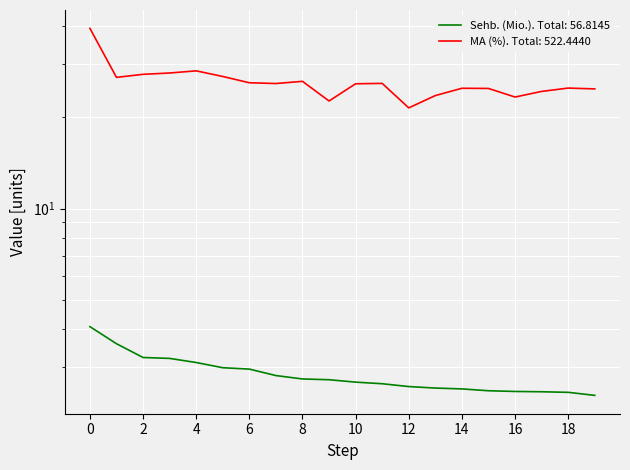

Which series has the largest total across all categories?

MA (%)